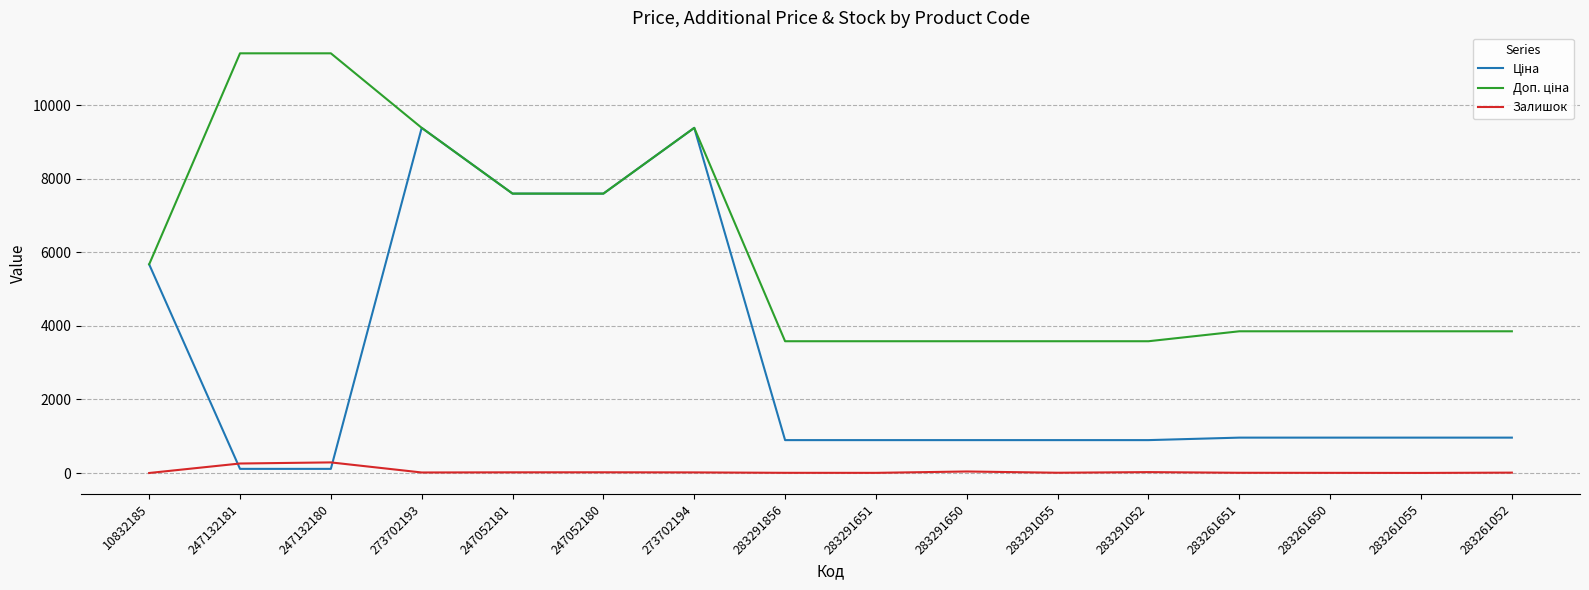

The Залишок series shows 6.0 at 283291651. True or false?

True